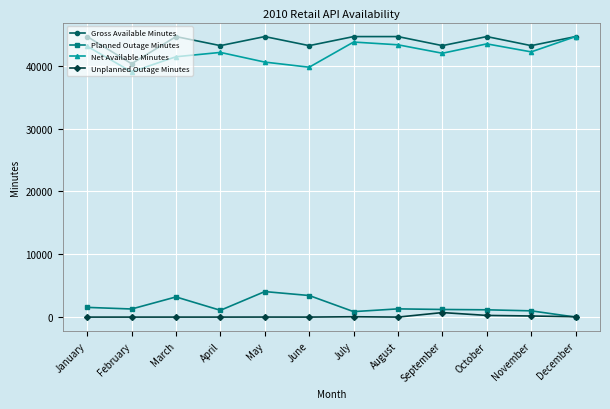

What is the maximum value shown in the chart?

44640